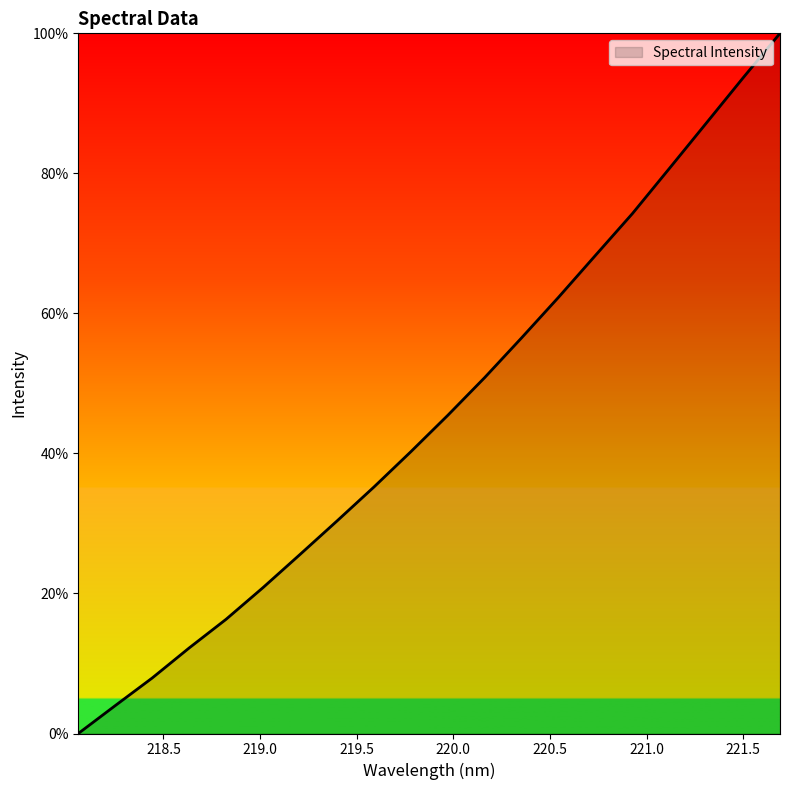

What is the greatest value displayed?

100.0